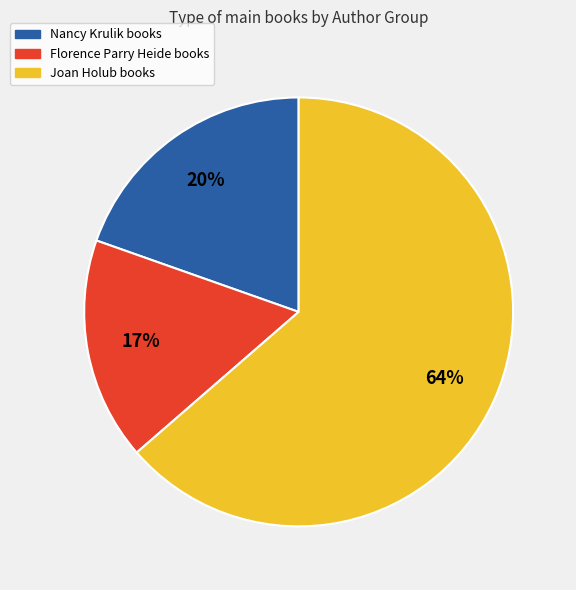

Does any single category account for the majority?

Yes